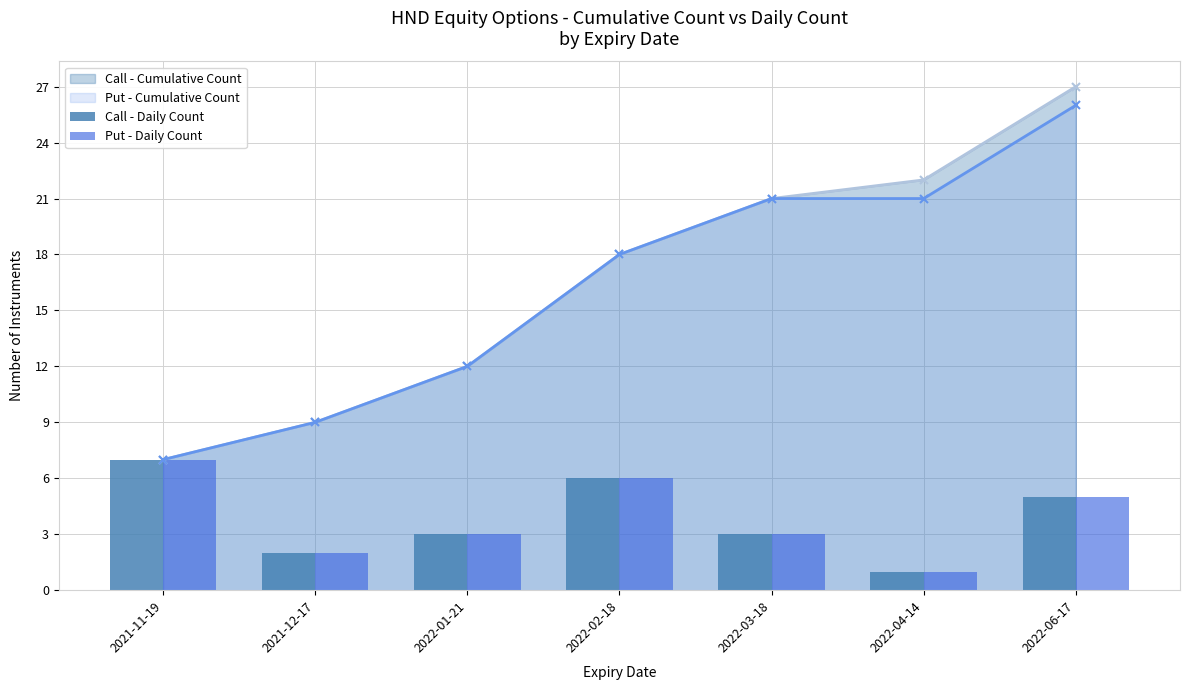

What is the value of the Put - Cumulative Count point at the 1st from the left?

7